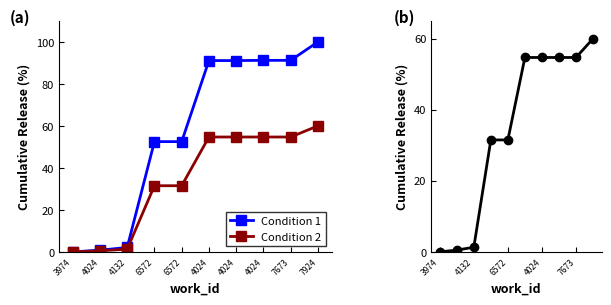

True or false: Condition 1 has a value of 91.1 at 4024.

True